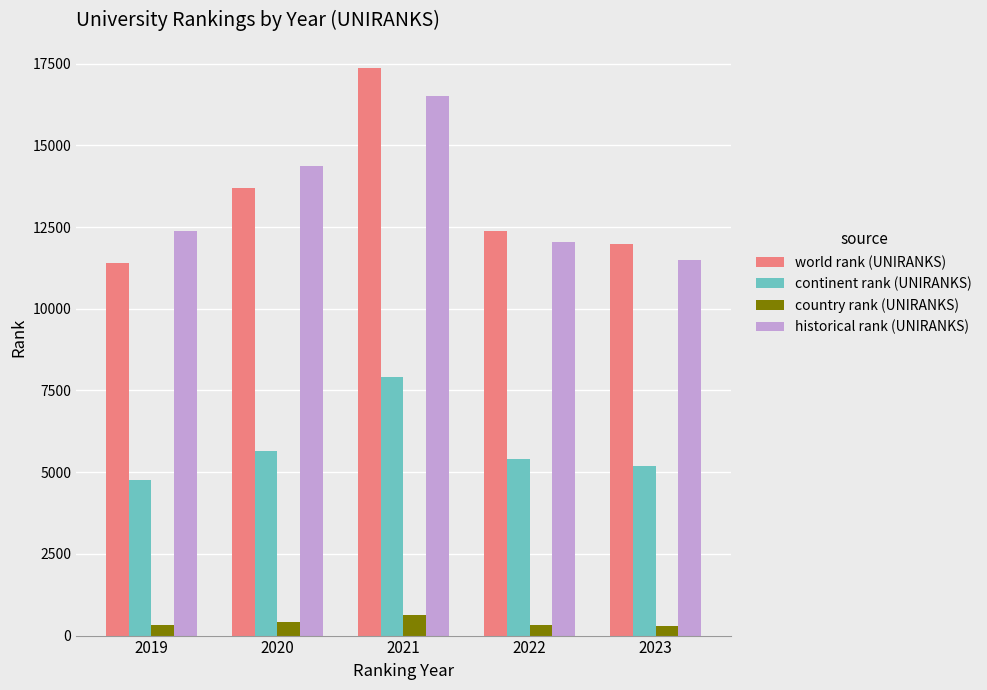

What value does the world rank (UNIRANKS) series have at 2019, to the nearest 100?

11400